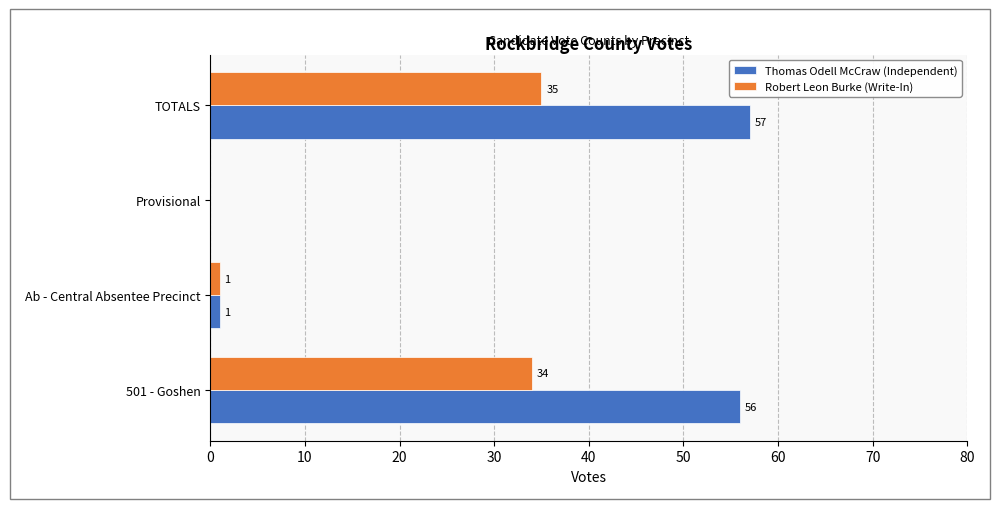

What is the sum of the Robert Leon Burke (Write-In) values at 501 - Goshen and Ab - Central Absentee Precinct?

35